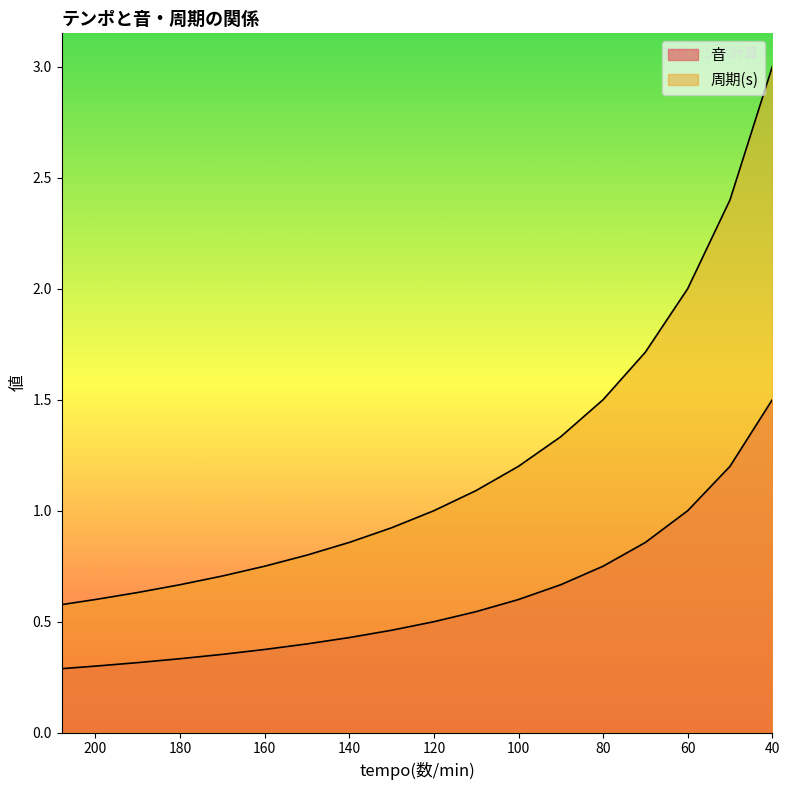

True or false: 音 has more than 2 interior local peaks.

False